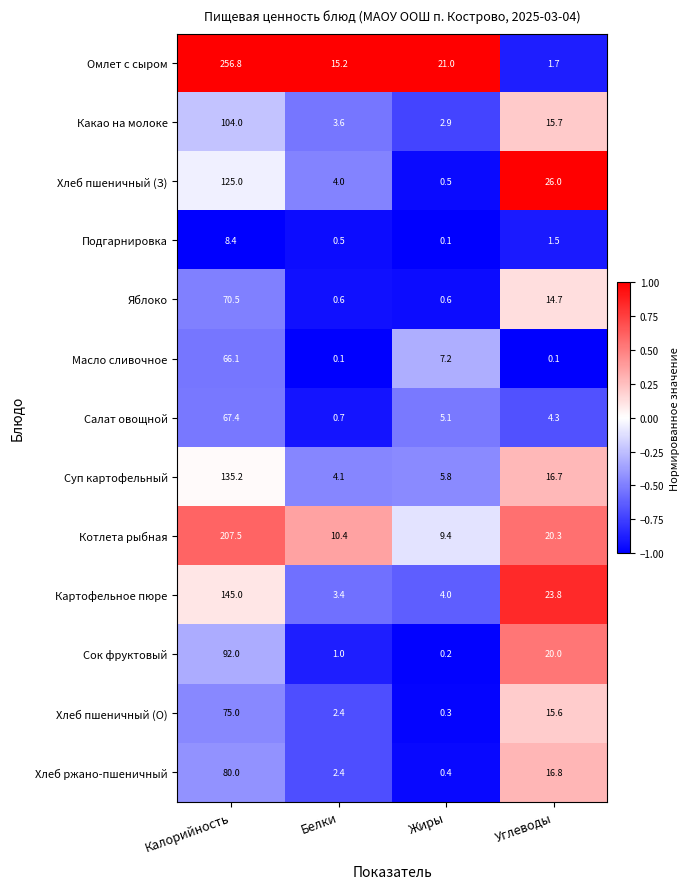

Is it true that Картофельное пюре equals 4.0 at Жиры?

True